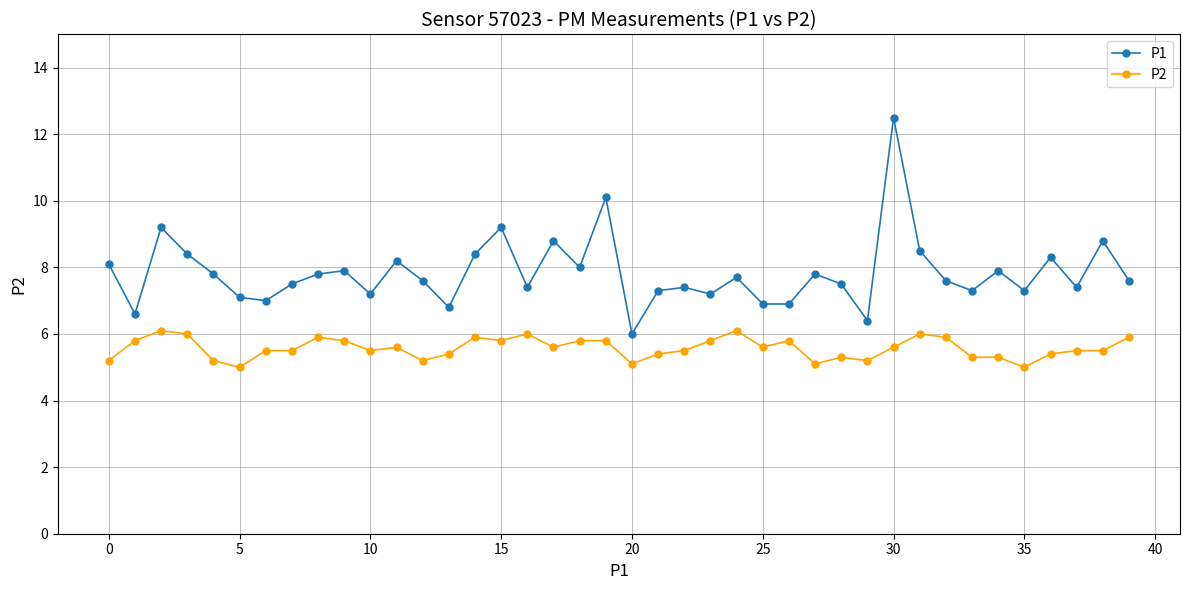

True or false: P1 has more than 2 interior local peaks.

True